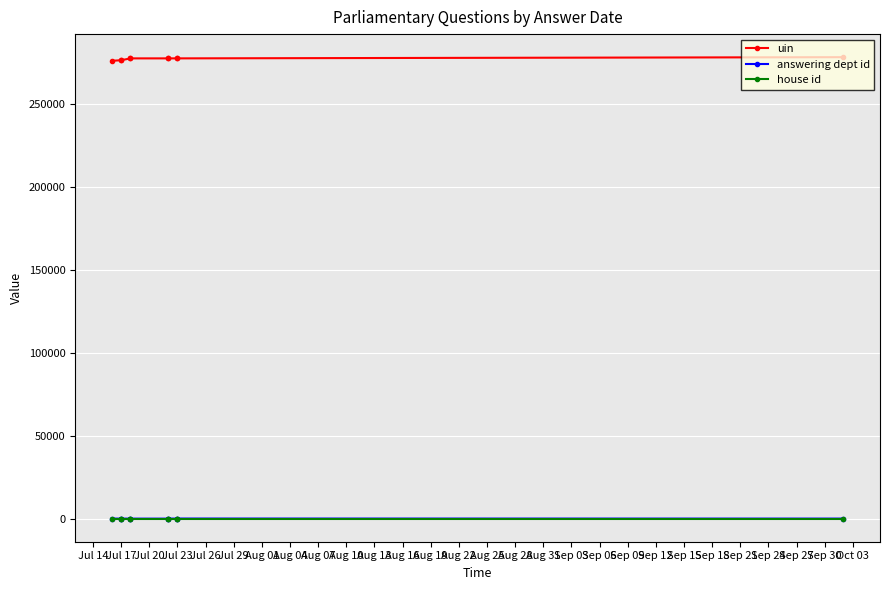

What is the minimum value shown in the chart?

1